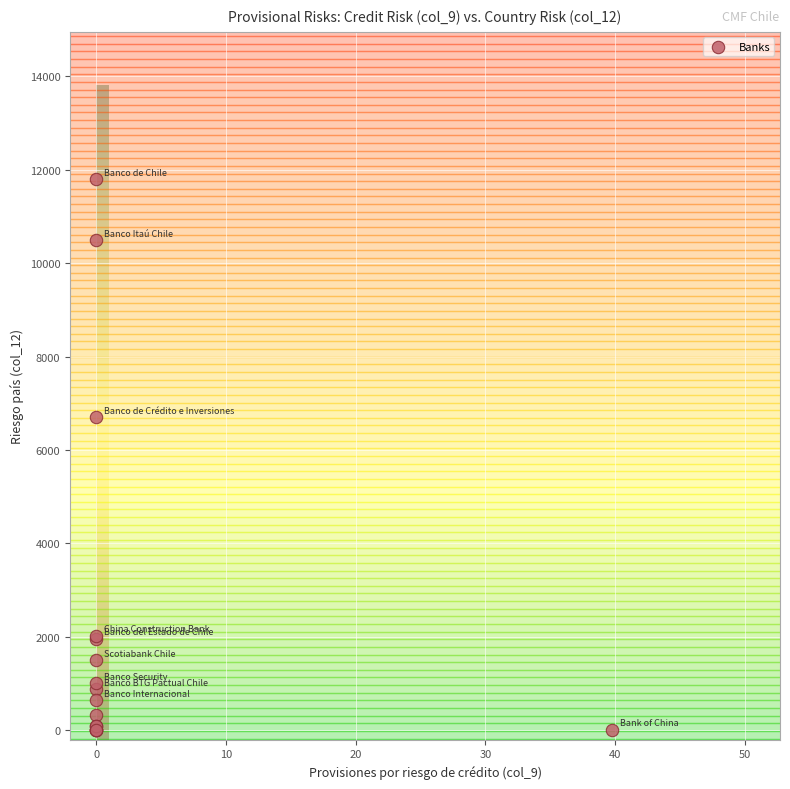

What Y value in the scatter plot is closest to 5899?

6698.3